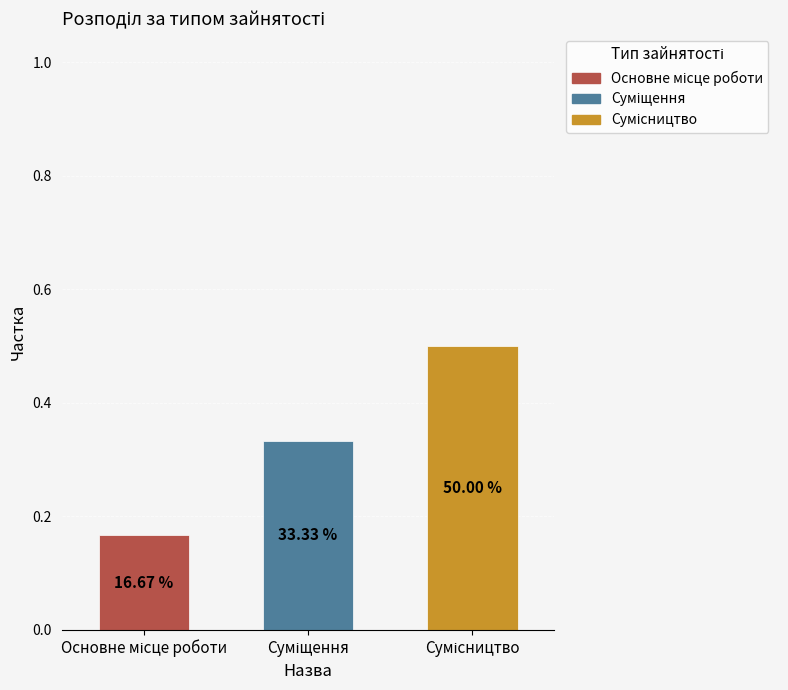

Between Сумісництво and Суміщення, which is larger?

Сумісництво